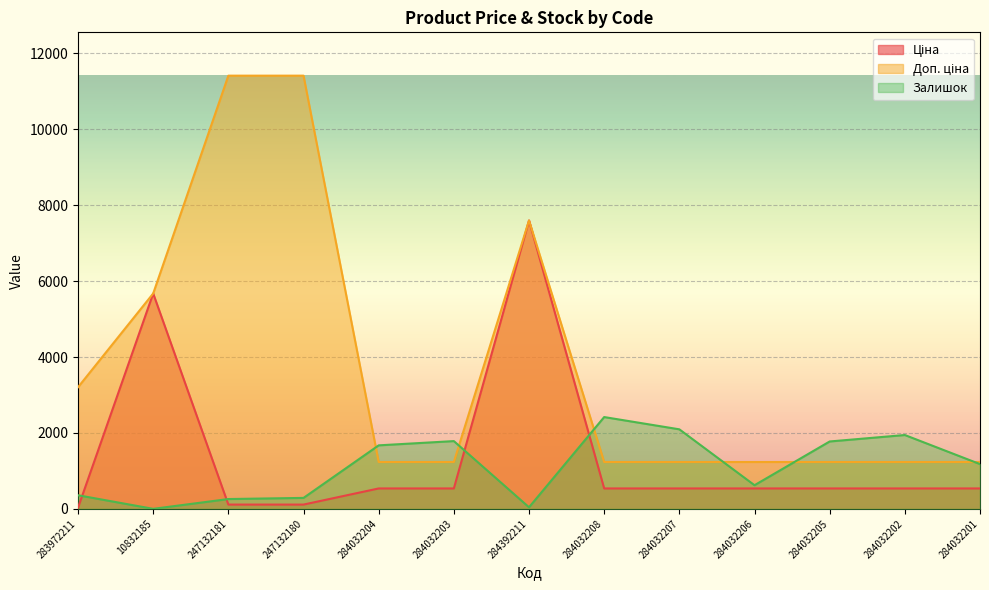

What is the label of the 10th point from the left?

284032206